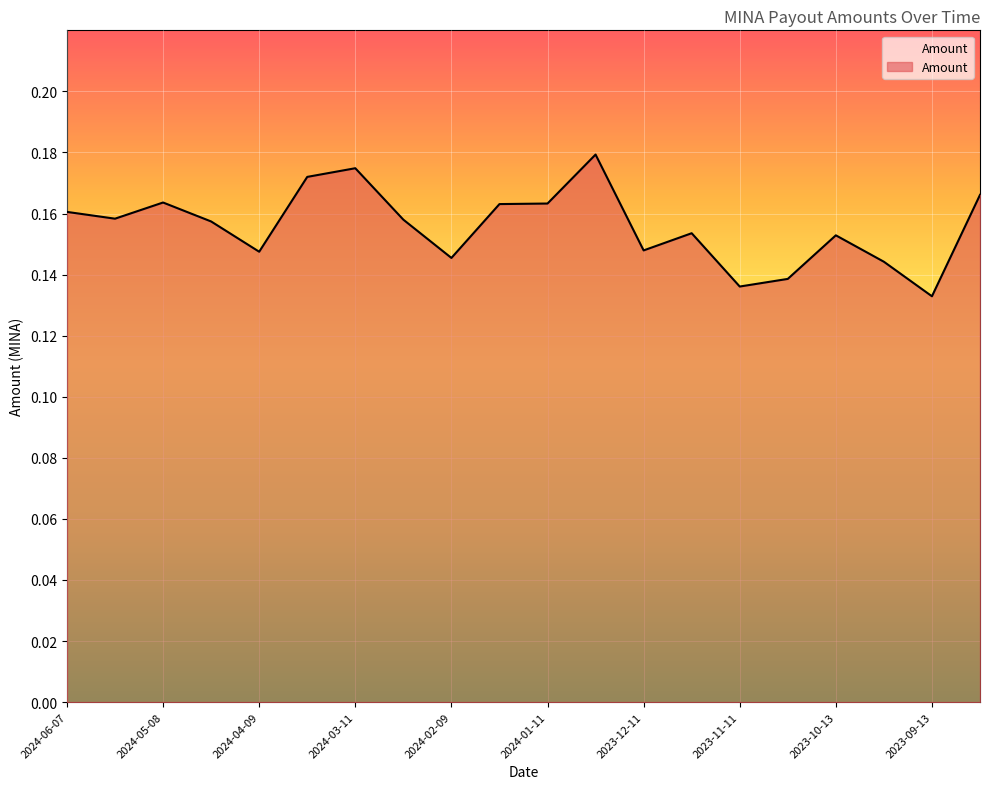

How many lines are shown in the chart?

1